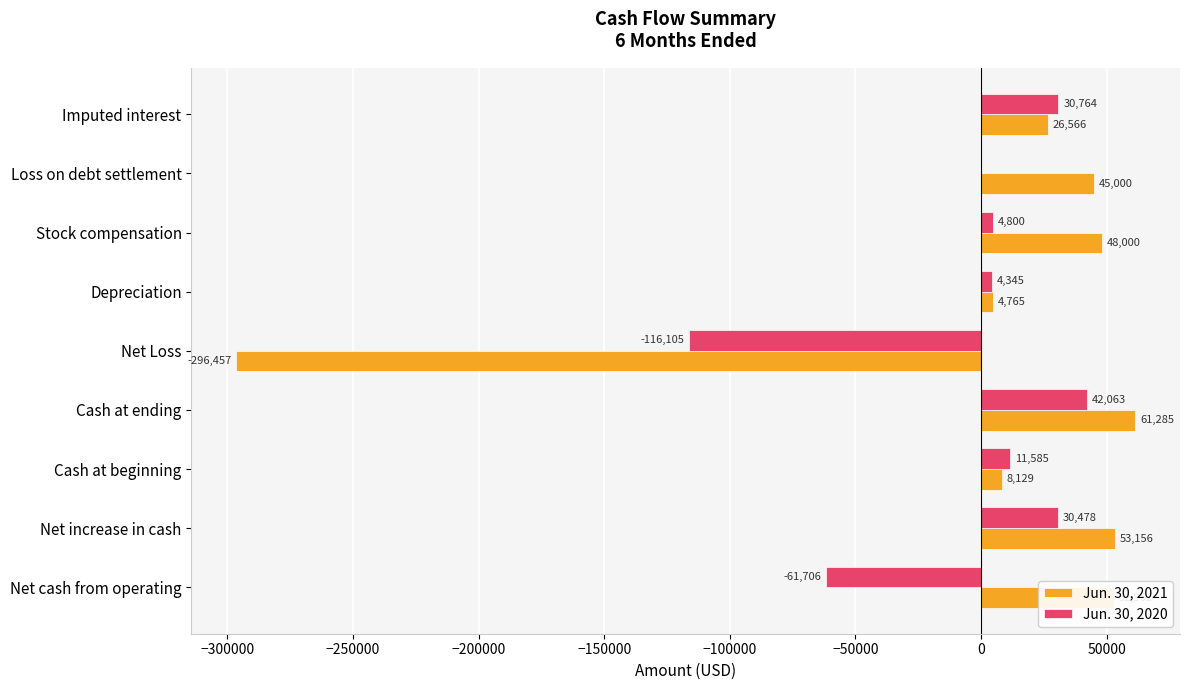

What is the maximum value for Jun. 30, 2020?

42063